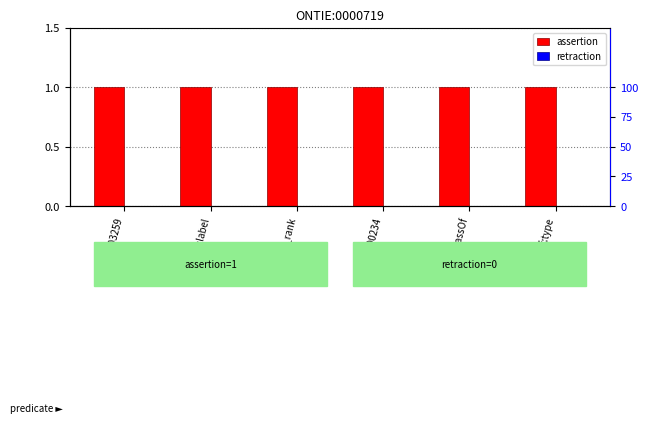

Reading left to right, list all the values displayed in this chart.

assertion: ONTIE:0003259=1	rdfs:label=1	ncbi:has_rank=1	IAO:0000234=1	rdfs:subClassOf=1	rdf:type=1
retraction: ONTIE:0003259=0	rdfs:label=0	ncbi:has_rank=0	IAO:0000234=0	rdfs:subClassOf=0	rdf:type=0